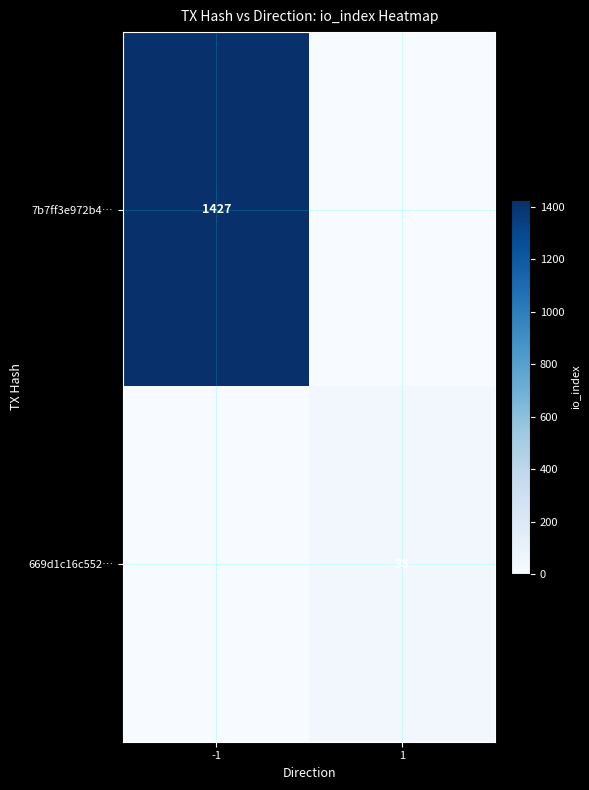

True or false: 669d1c16c552… has a value of 51 at 1.

False